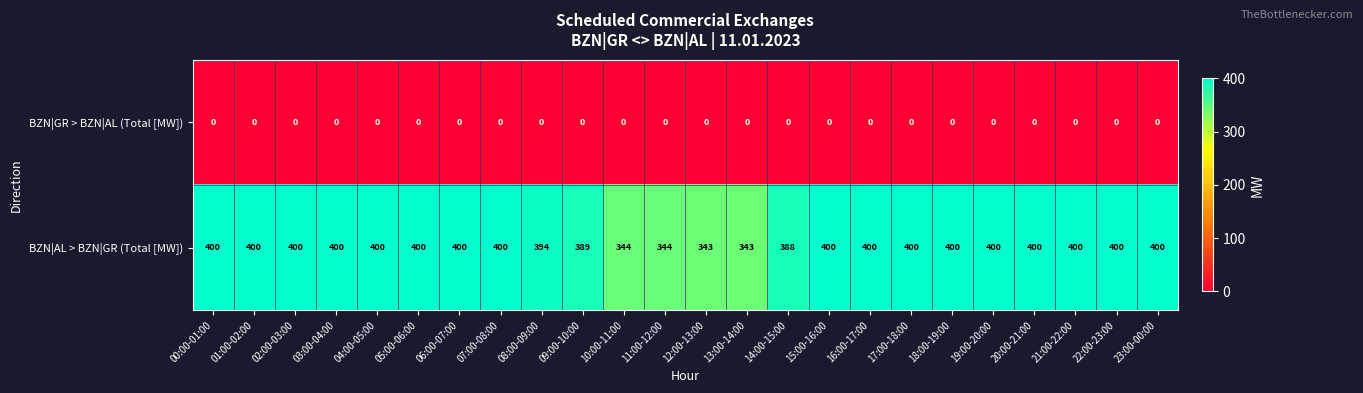

True or false: BZN|AL > BZN|GR (Total [MW]) has a value of 400 at 21:00-22:00.

True